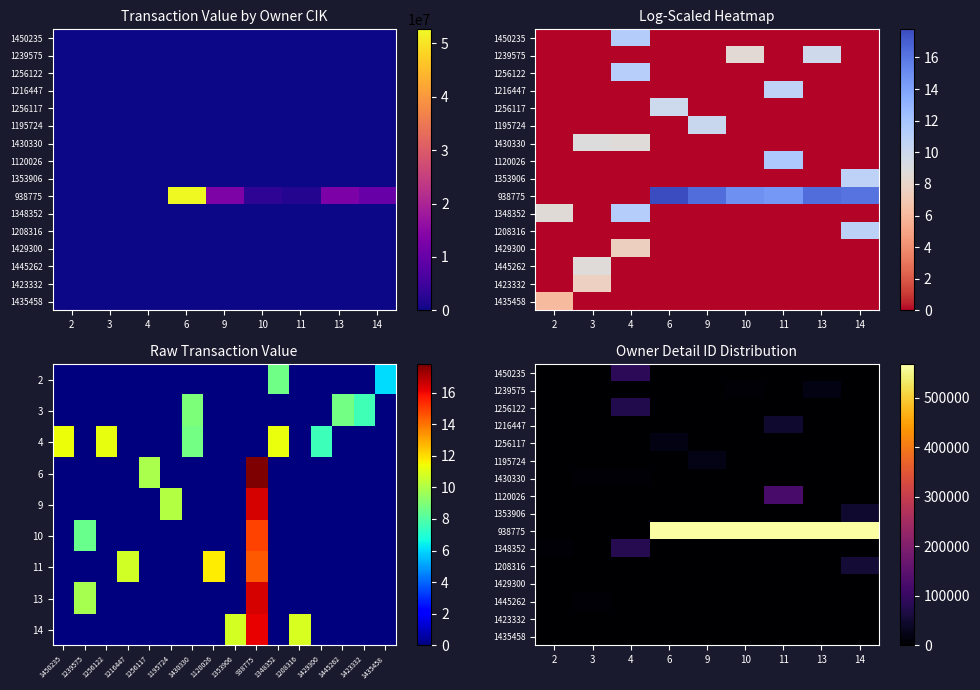

Is it true that 1353906 equals 14602.9 at 3?

False